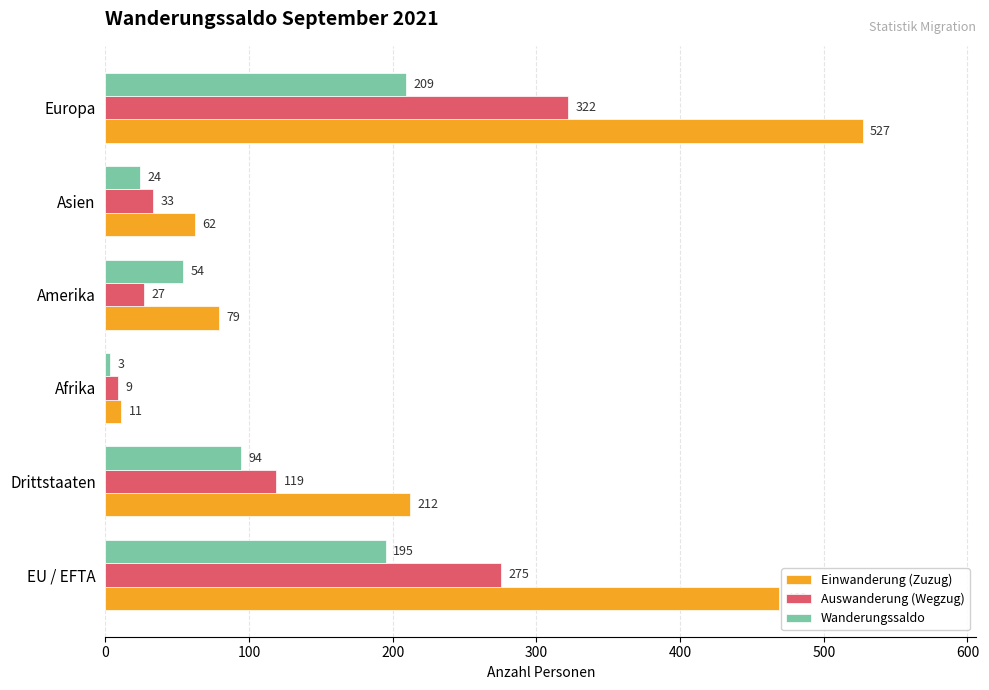

What is the sum of all Einwanderung (Zuzug) values?

1360